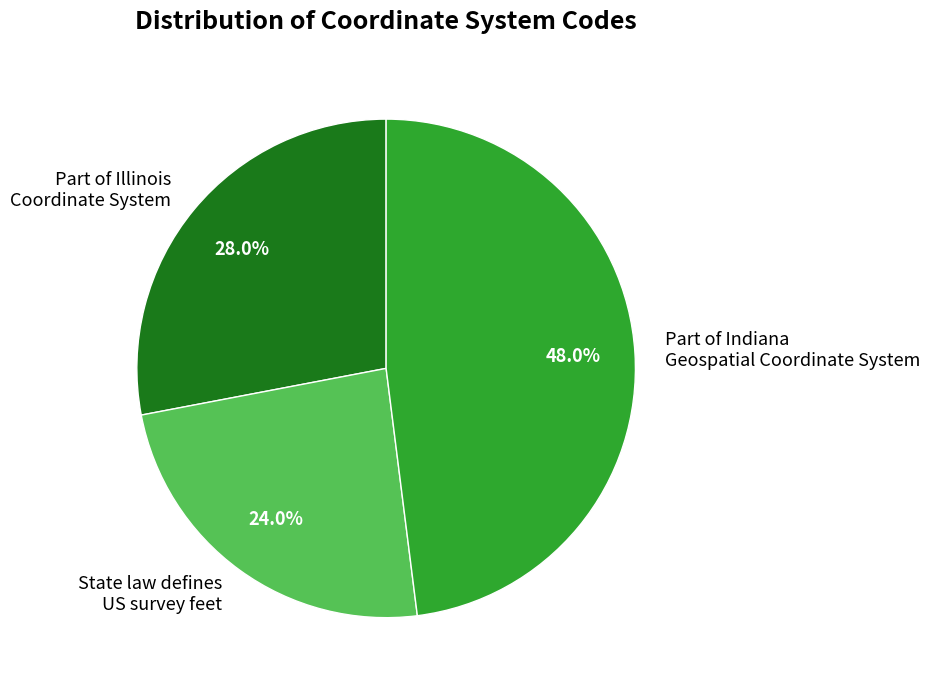

Count the number of slices in the pie.

3